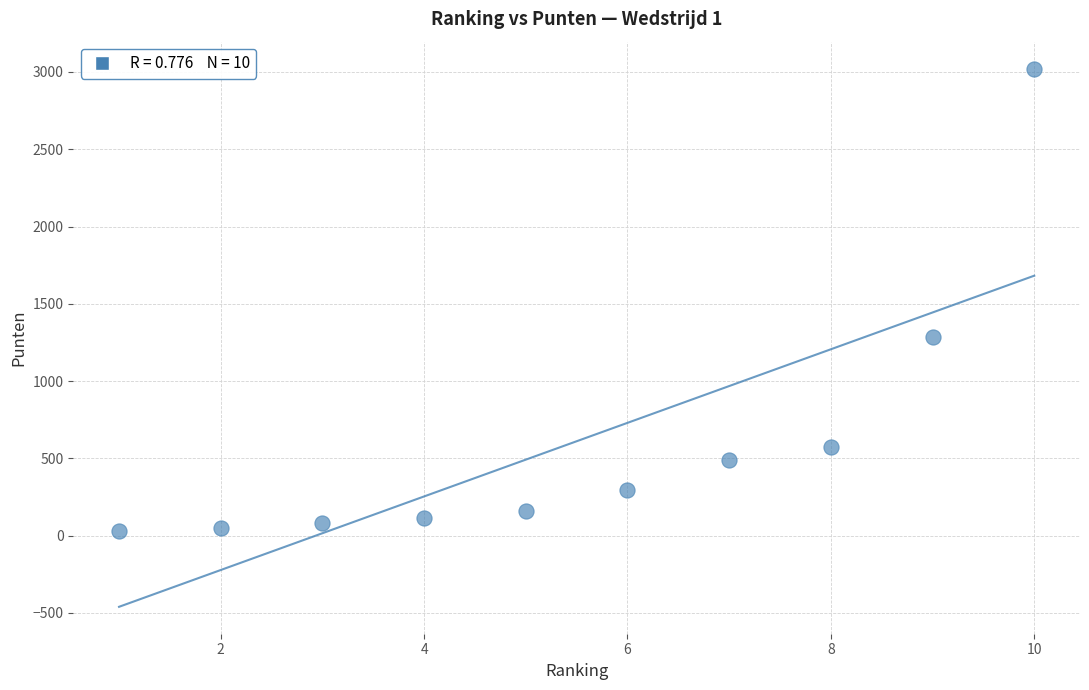

What is the average X value?

6